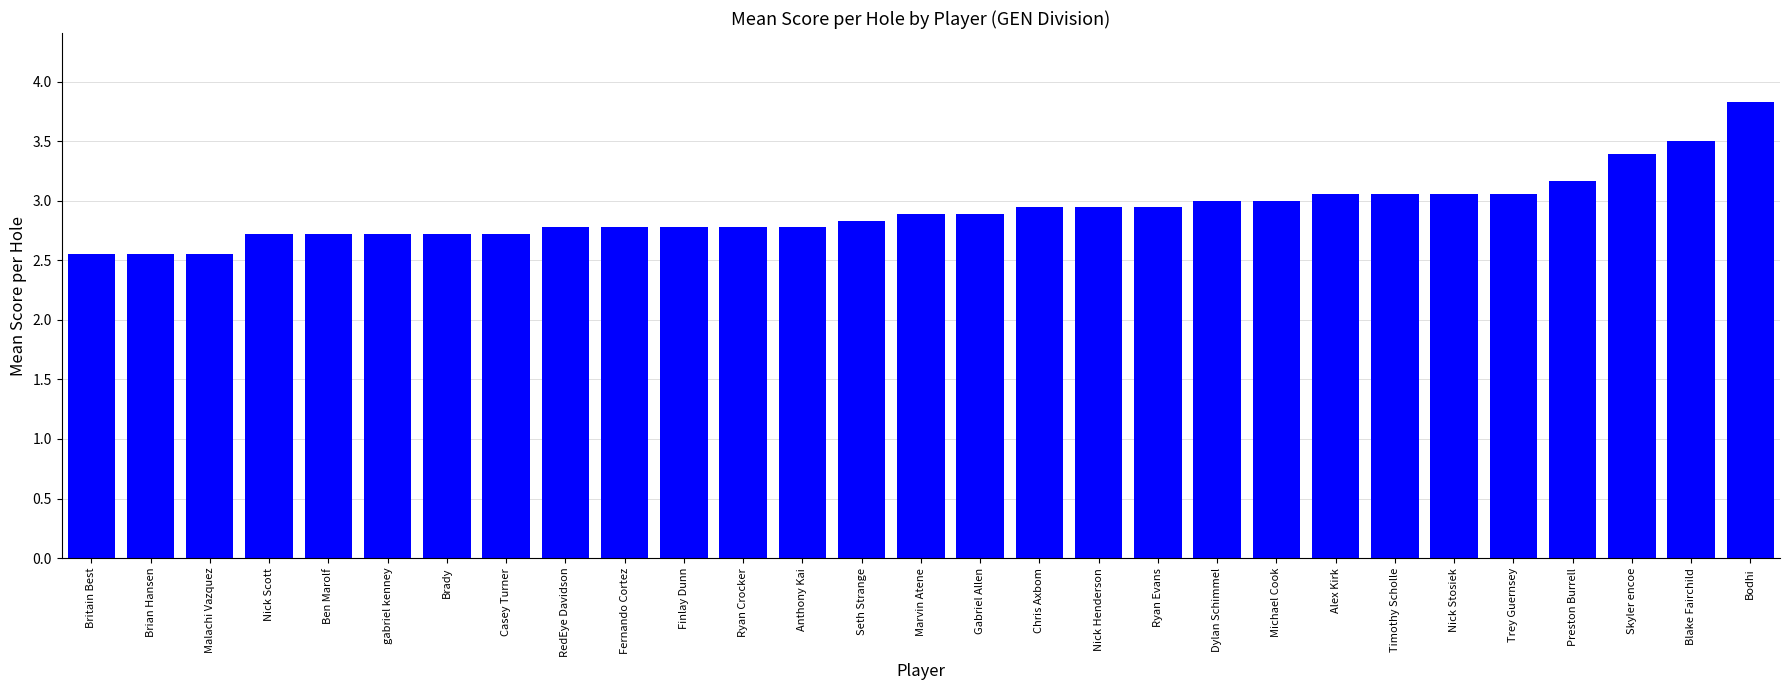

The chart shows a value of 2.8 at Seth Strange. True or false?

True